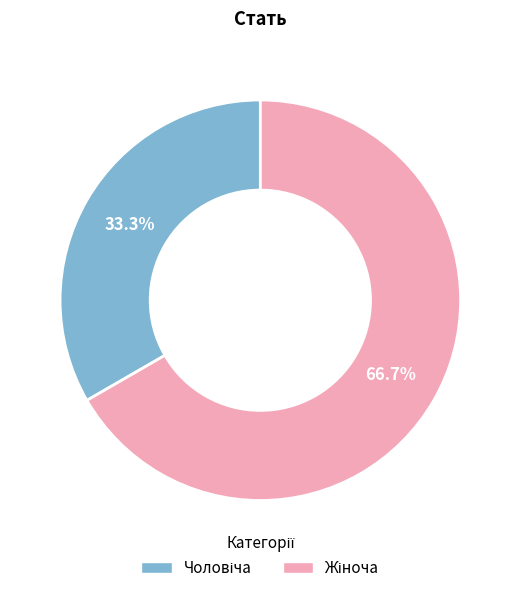

Is there a majority slice in this chart?

Yes